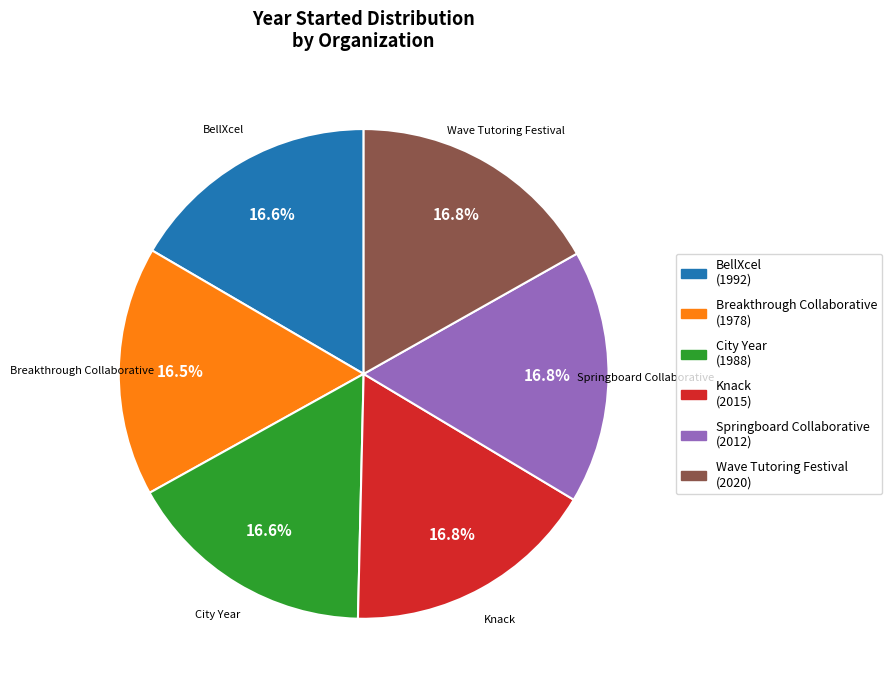

How many slices are in this pie chart?

6